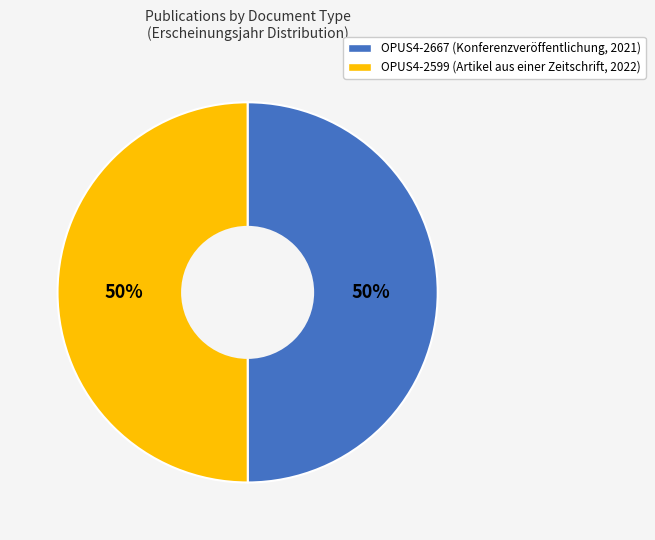

Approximately how many times larger is the value at OPUS4-2667 compared to OPUS4-2599?

1.0